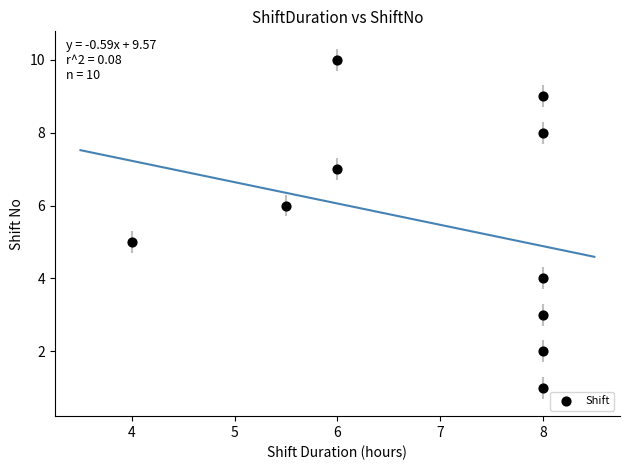

What is the average Y value?

6